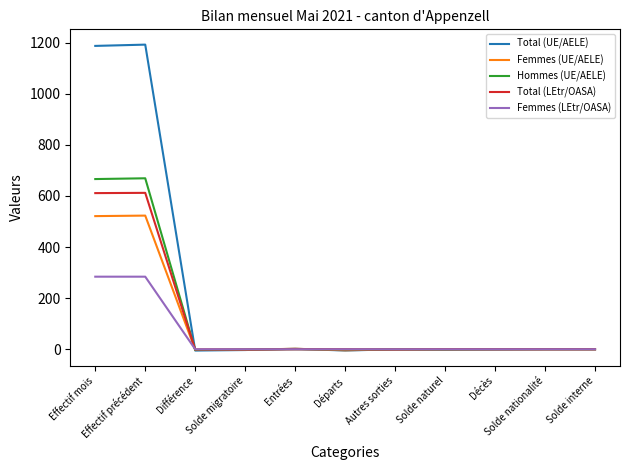

What is the maximum value shown in the chart?

1192